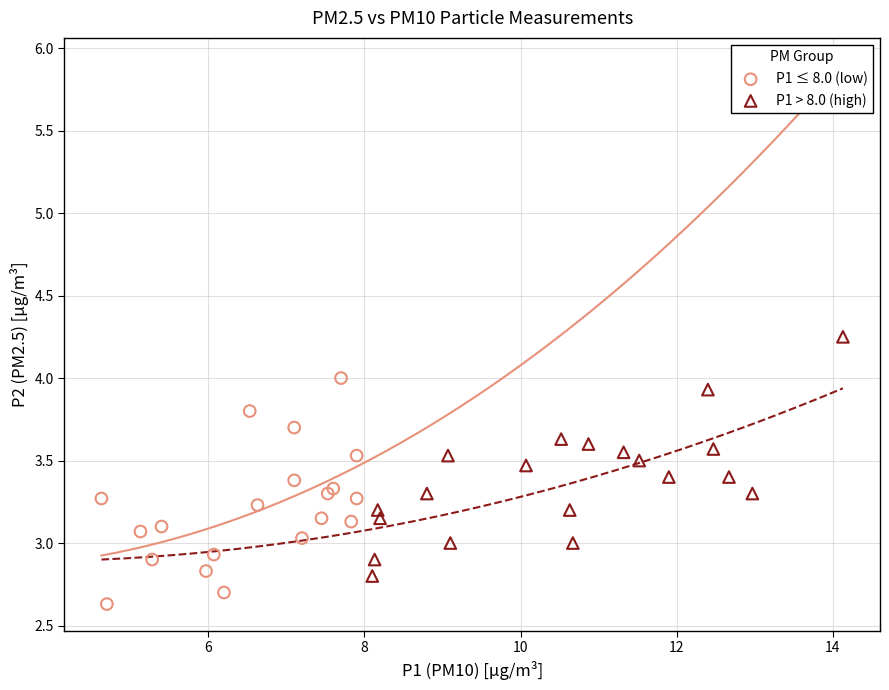

Which series reaches the minimum Y coordinate?

P1 ≤ 8.0 (low)